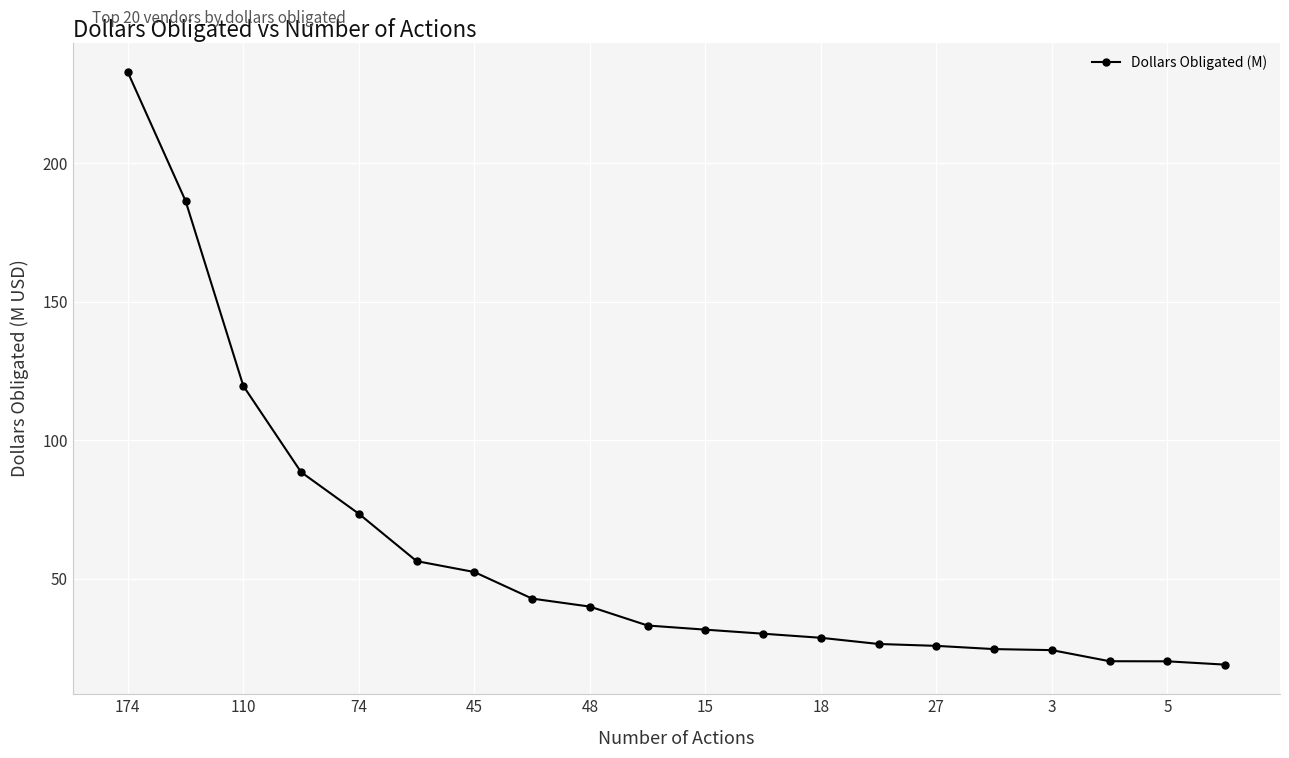

What is the value of the 15th point from the left?

25.7